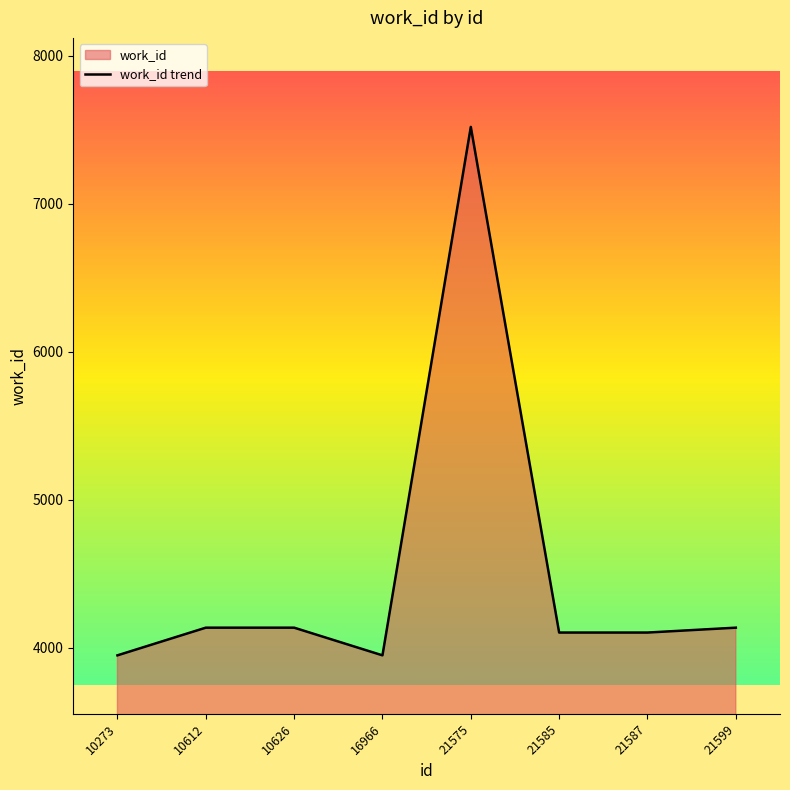

Rank the categories by value from highest to lowest.

21575, 10612, 10626, 21599, 21585, 21587, 10273, 16966